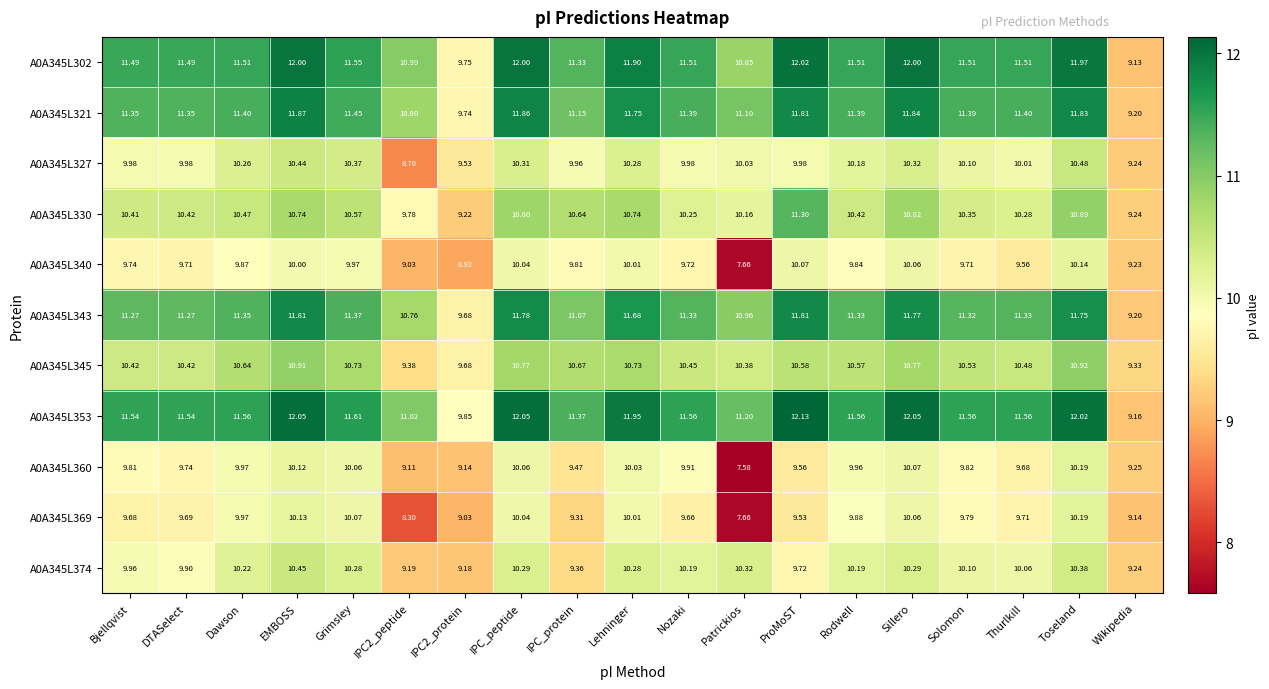

At which category does the chart reach its minimum across all series?

Patrickios